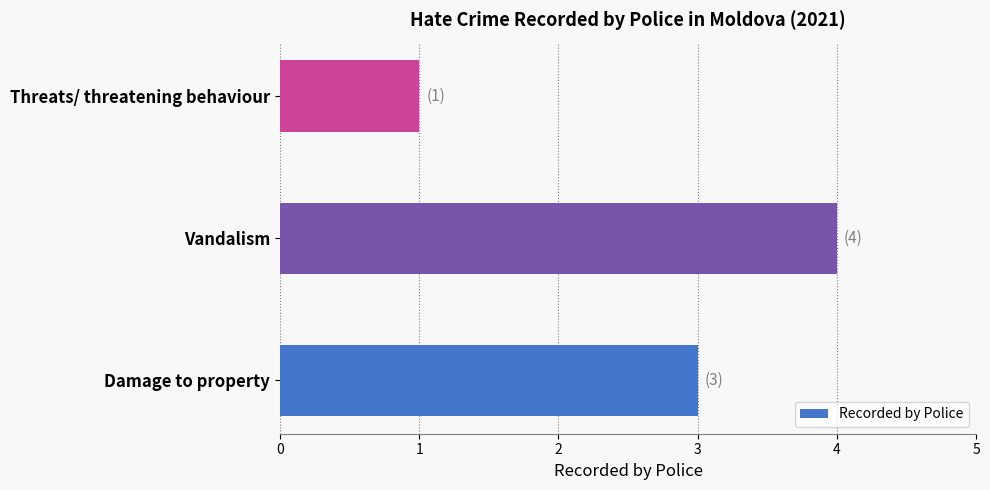

Approximately how many times larger is the value at Vandalism compared to Threats/ threatening behaviour?

4.0